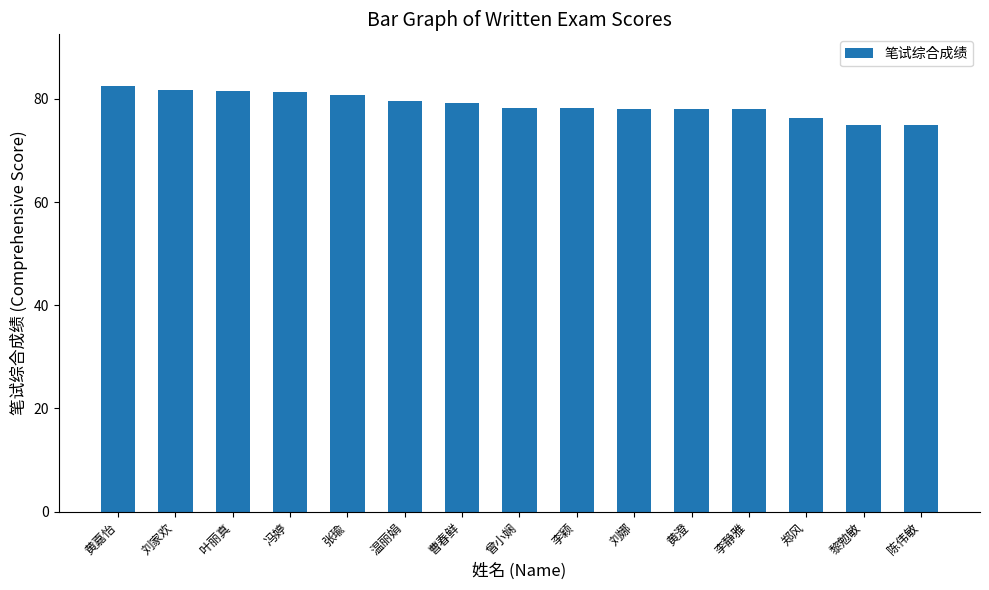

What is the difference between the maximum and minimum values?

7.5